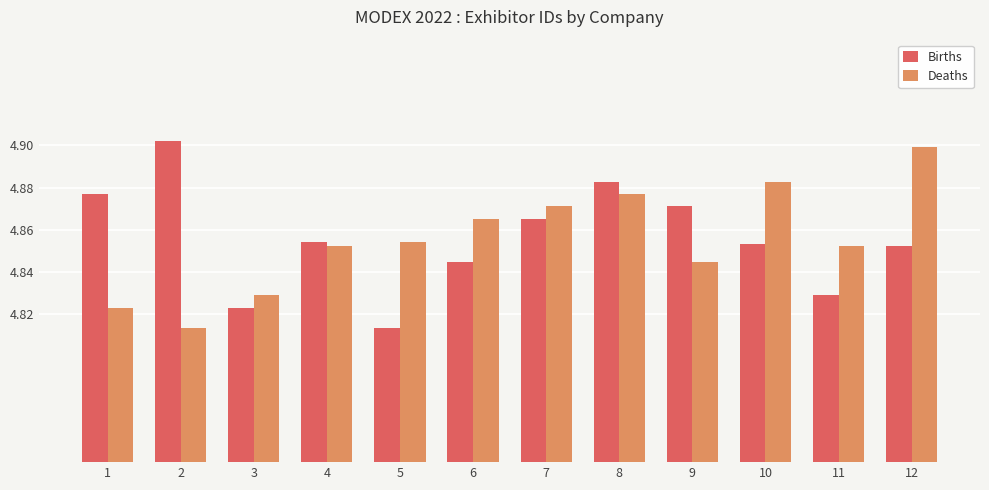

At which label is Births closest to 4?

5